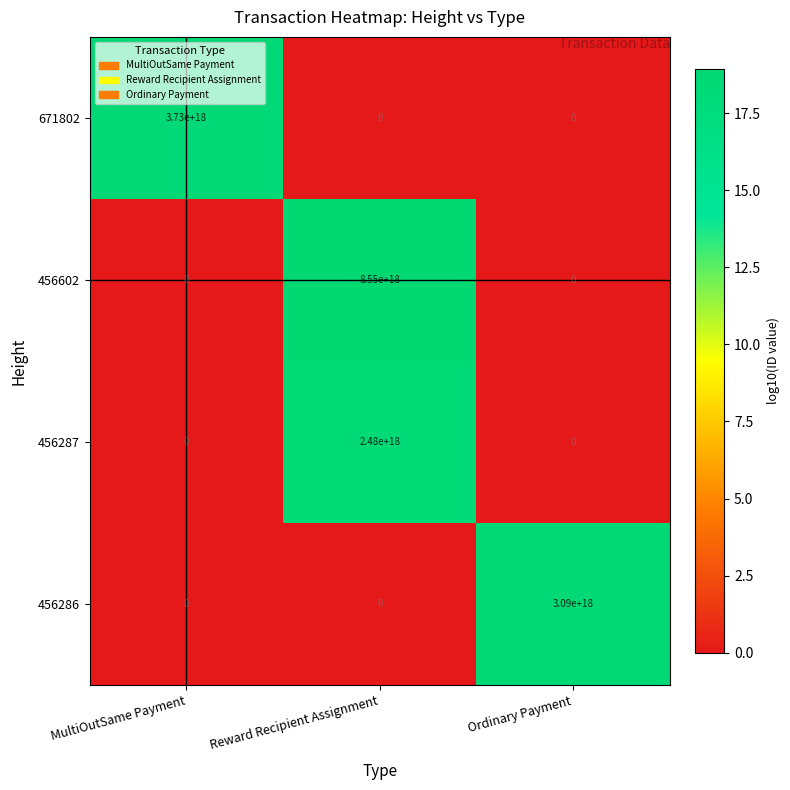

Between MultiOutSame Payment and Reward Recipient Assignment, which series saw the biggest shift?

456602